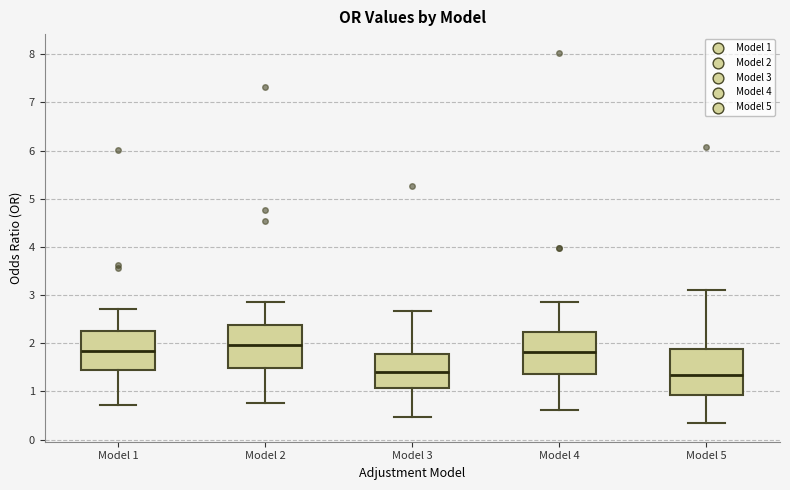

Which box's median line is the highest?

Model 2